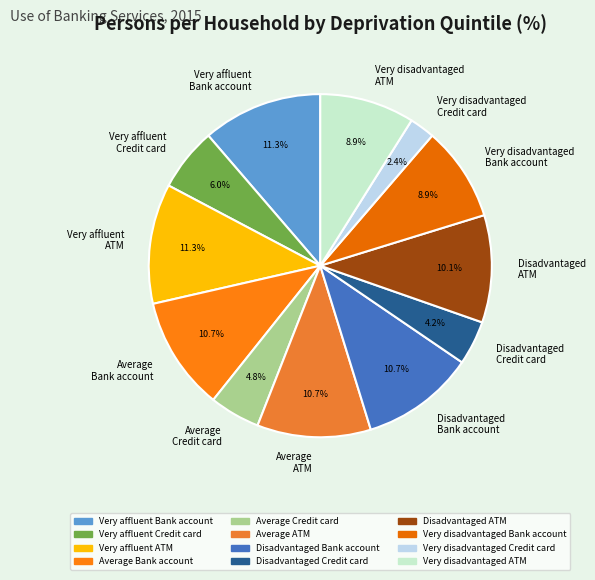

Between Average Credit card and Very affluent ATM, which is larger?

Very affluent ATM